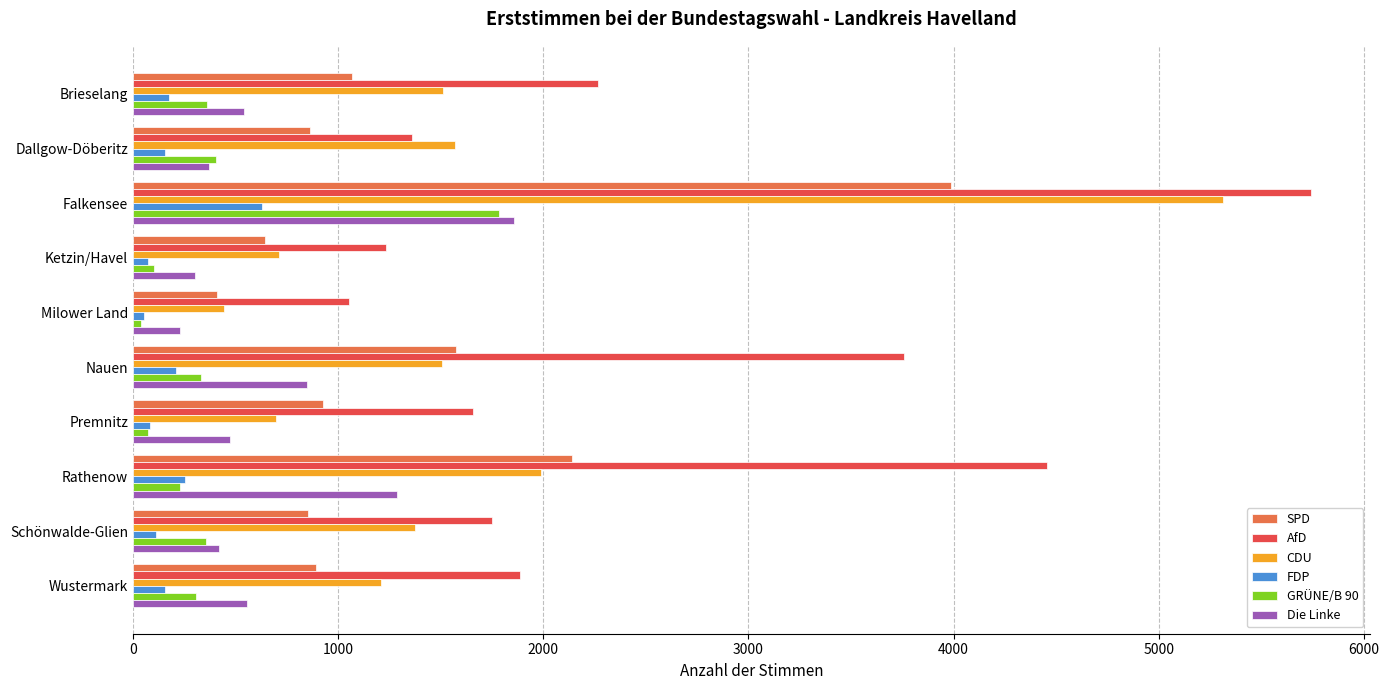

At which category is the sum across all series the highest?

Falkensee